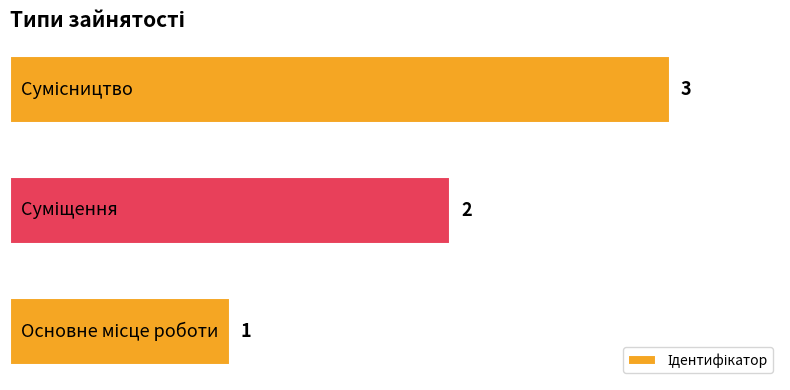

Are the bars grouped side by side (vs. stacked)?

No